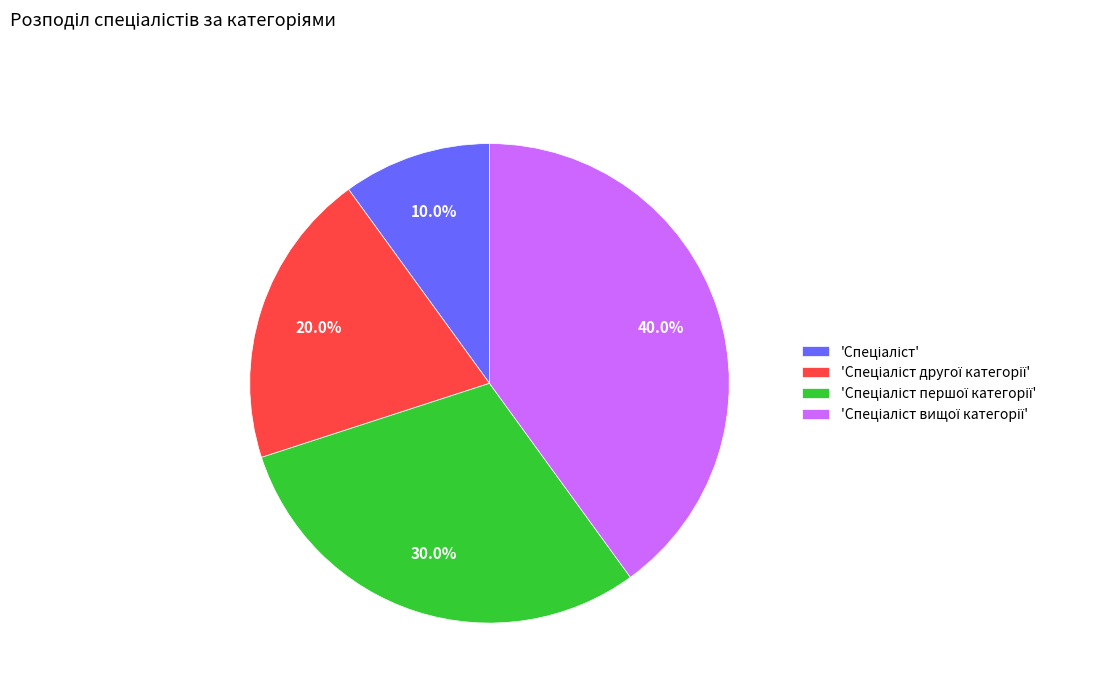

Does any single category account for the majority?

No